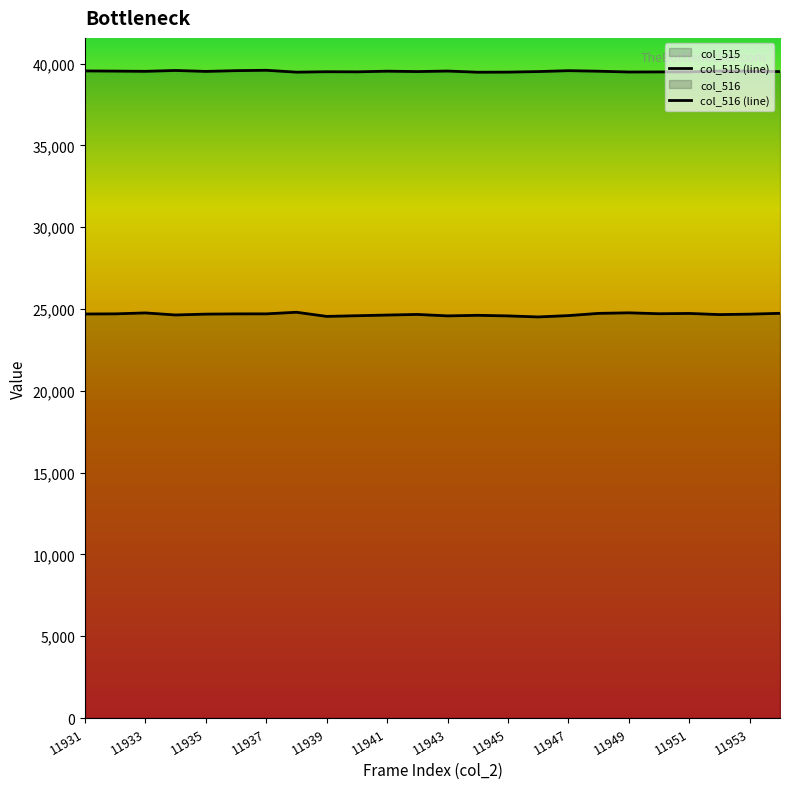

Is it true that col_515 equals 13188 at 11943?

False